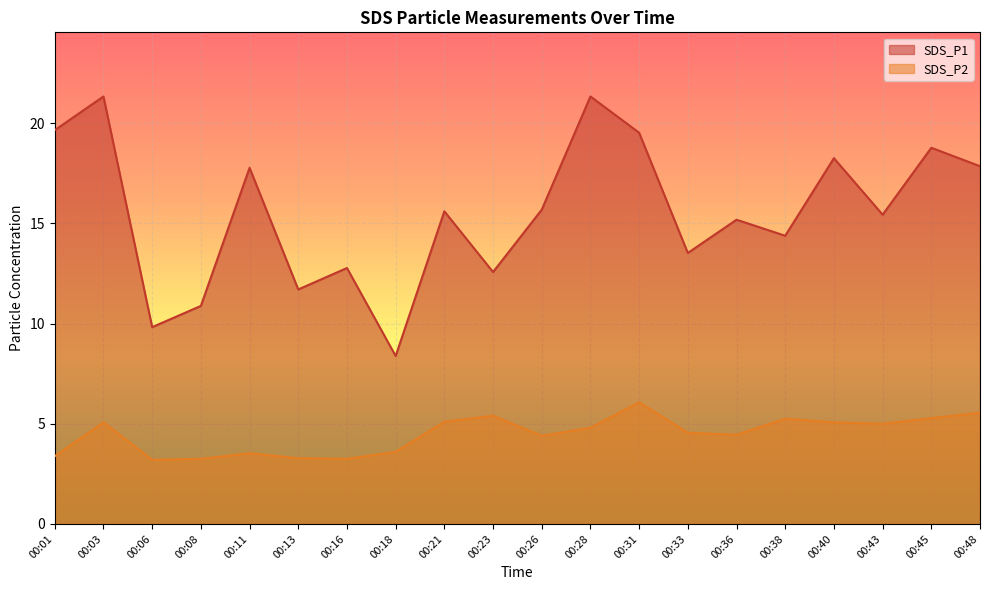

True or false: SDS_P2 and SDS_P1 intersect in this chart.

False